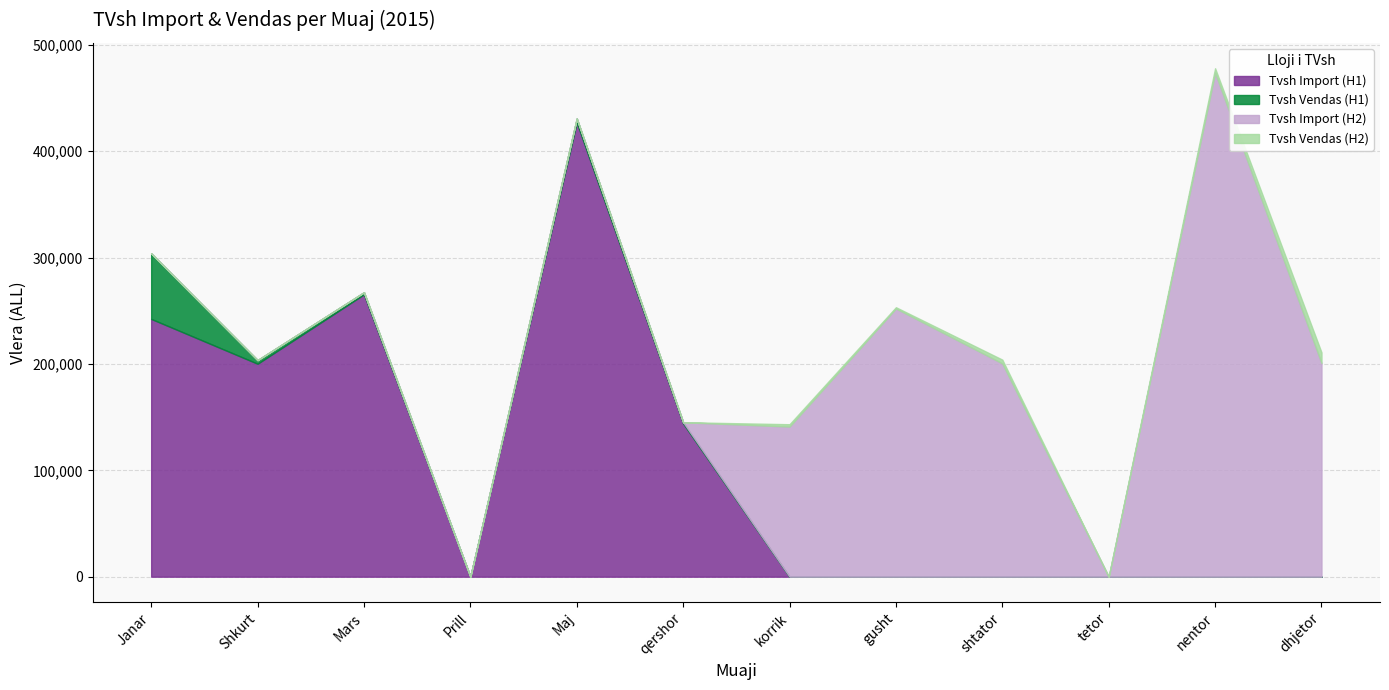

How many lines are shown in the chart?

4